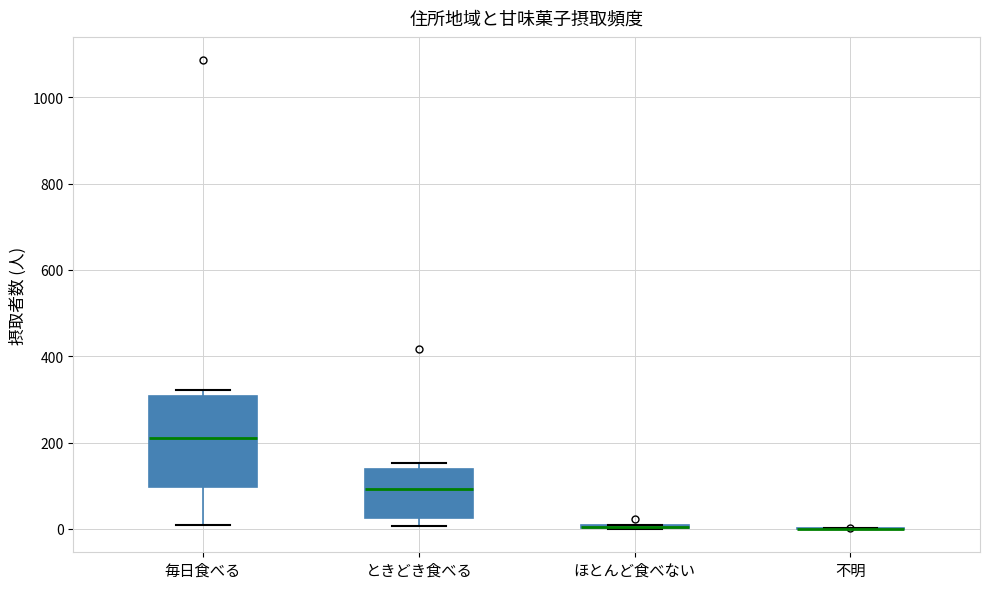

Where does the median line of the box for 毎日食べる sit on the y-axis? The values are not printed on the chart, so give them approximately, as read against the axis.

220